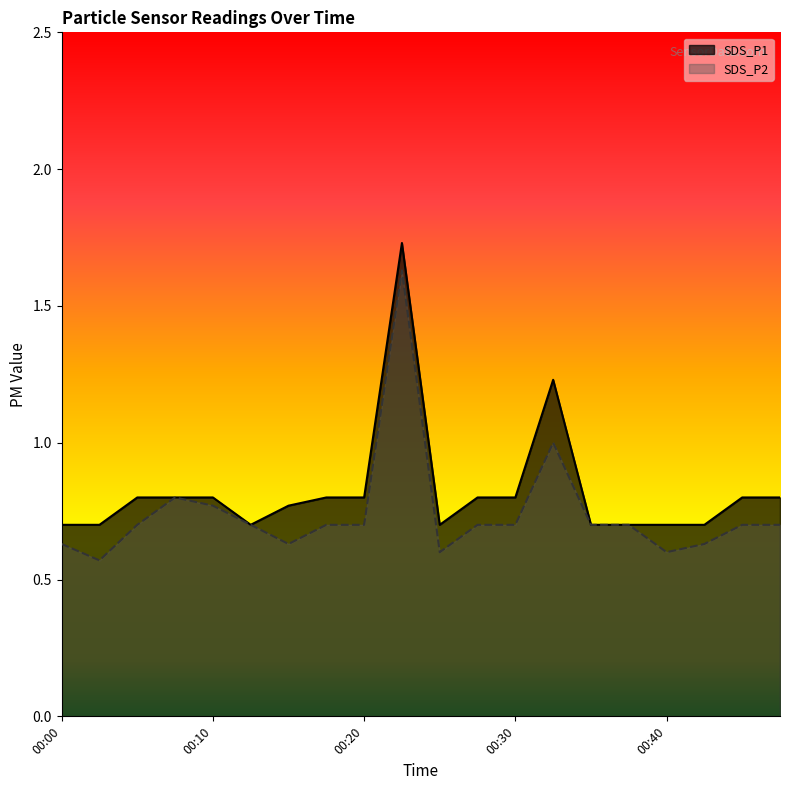

What is the spread (max minus min) of values at 00:25?

0.1